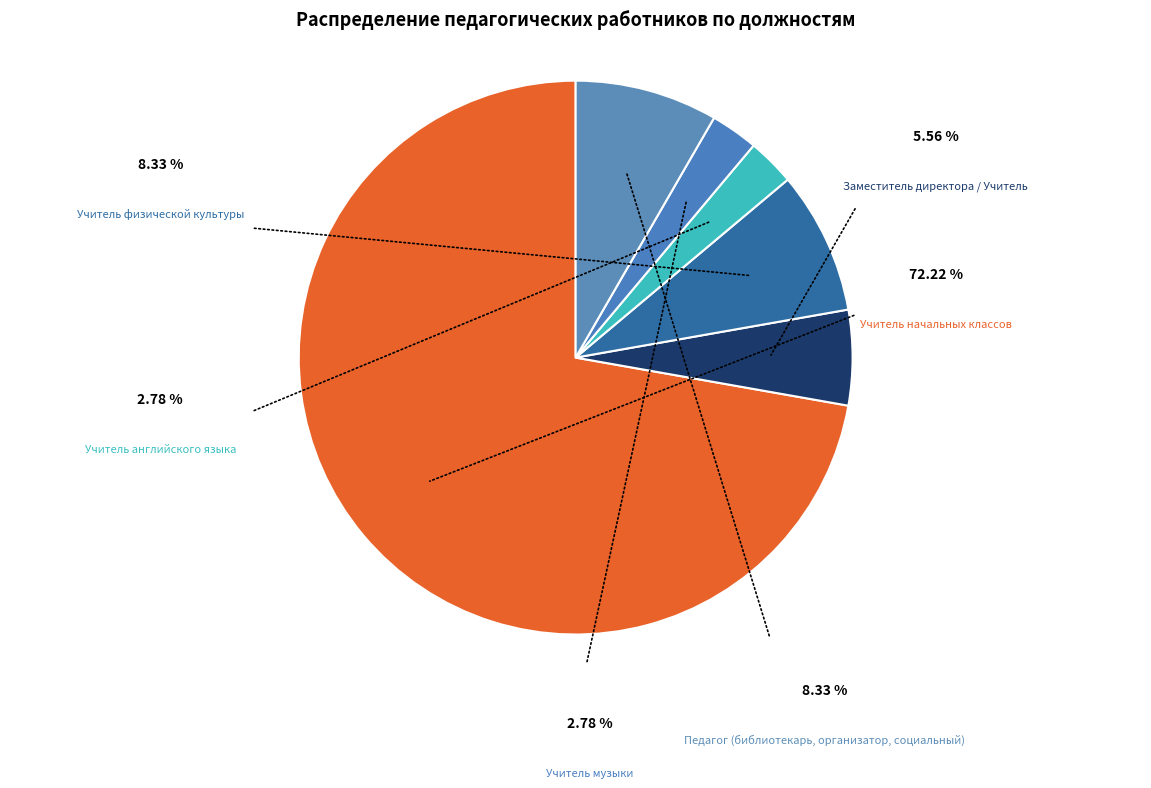

To the nearest percent, what is the combined percentage of Учитель музыки and Педагог (библиотекарь, организатор, социальный)?

11%